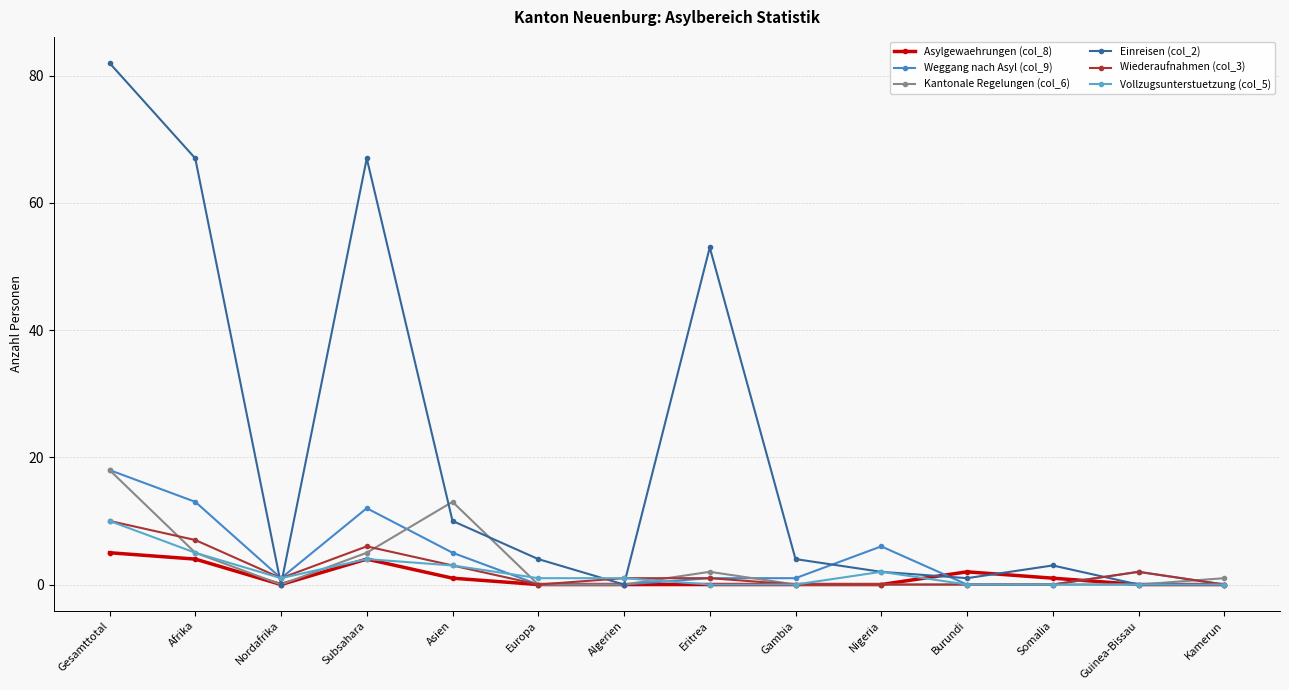

Where do Kantonale Regelungen (col_6) and Vollzugsunterstuetzung (col_5) first cross each other?

Nordafrika and Subsahara